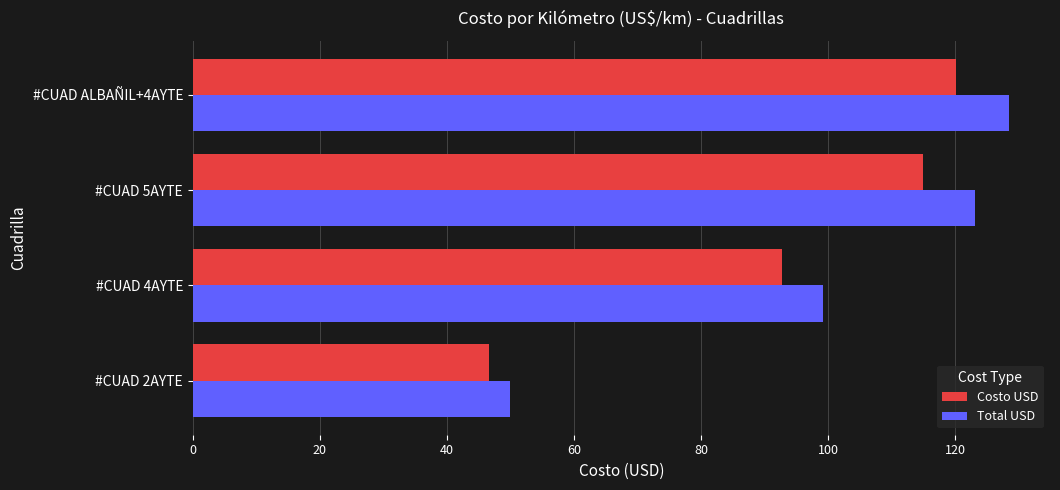

List the series in order of their peak value, highest first.

Total USD, Costo USD